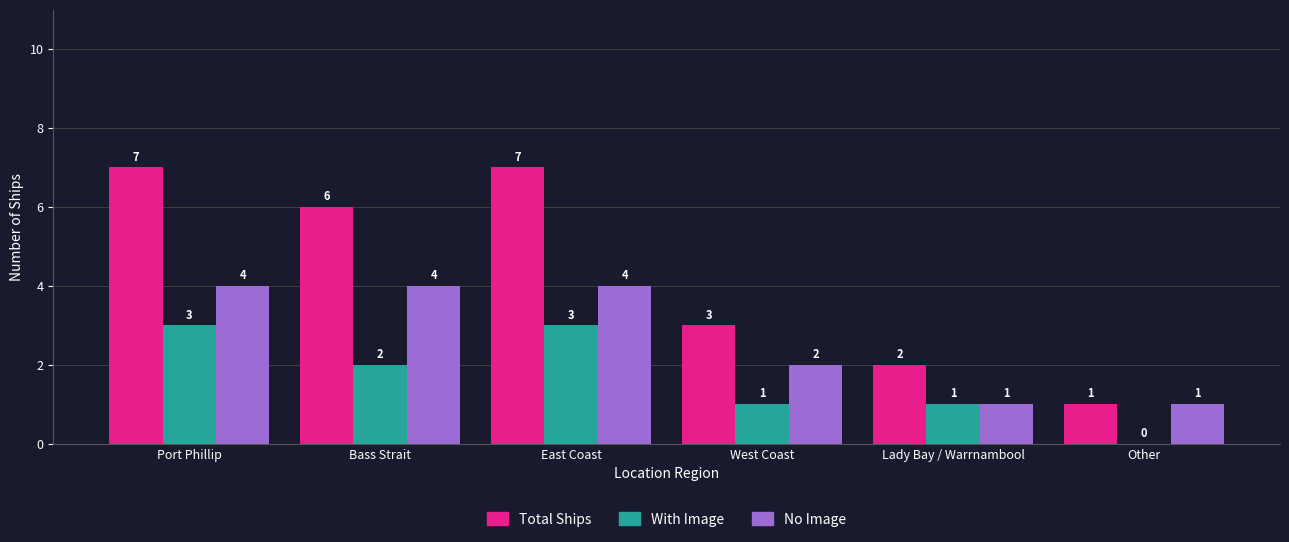

Read the With Image value at Lady Bay / Warrnambool.

1